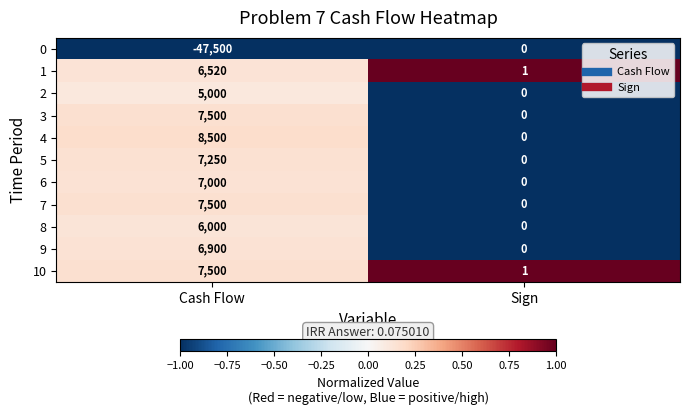

At which category does the chart reach its peak across all series?

Cash Flow